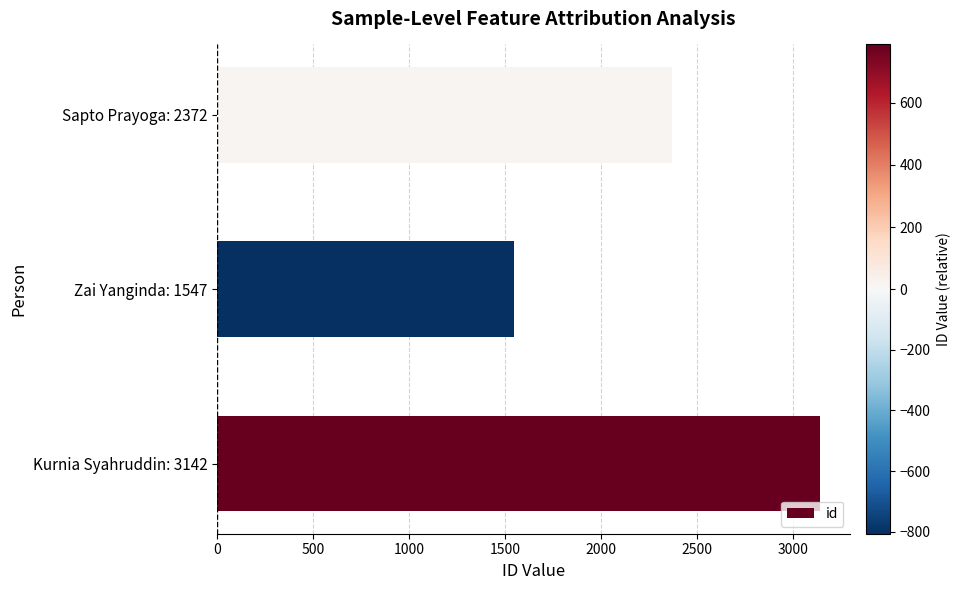

Reading bottom to top, extract all data points from this chart.

3142	1547	2372